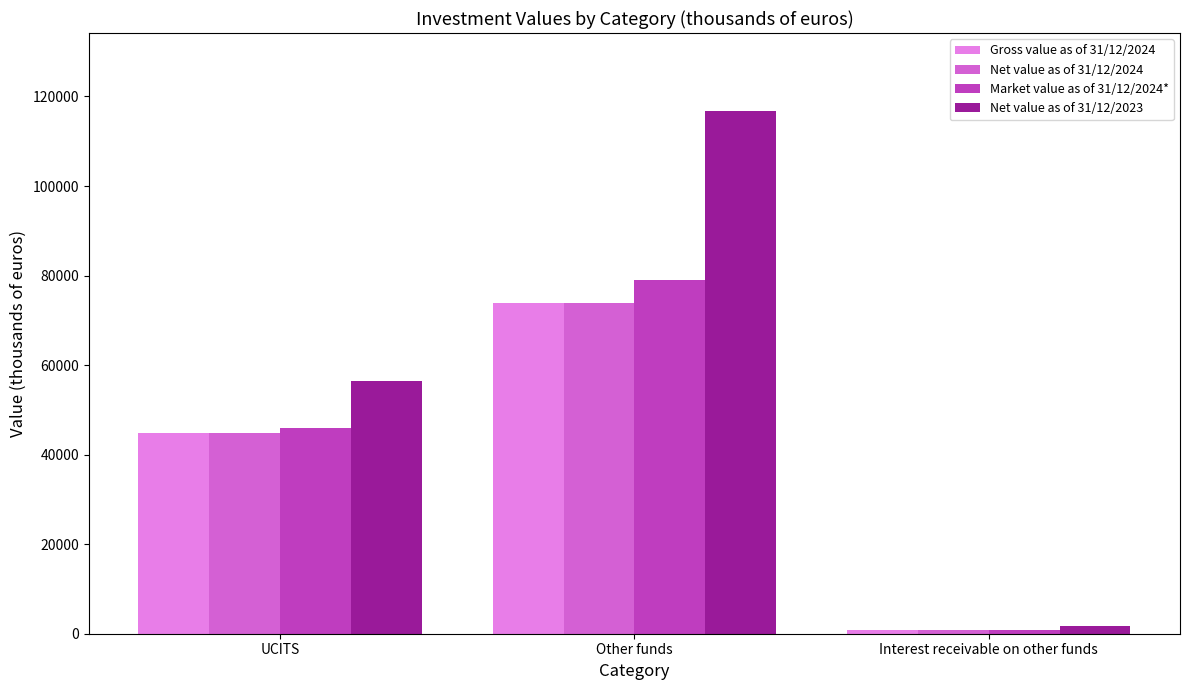

The Net value as of 31/12/2024 series shows 21796 at Other funds. True or false?

False